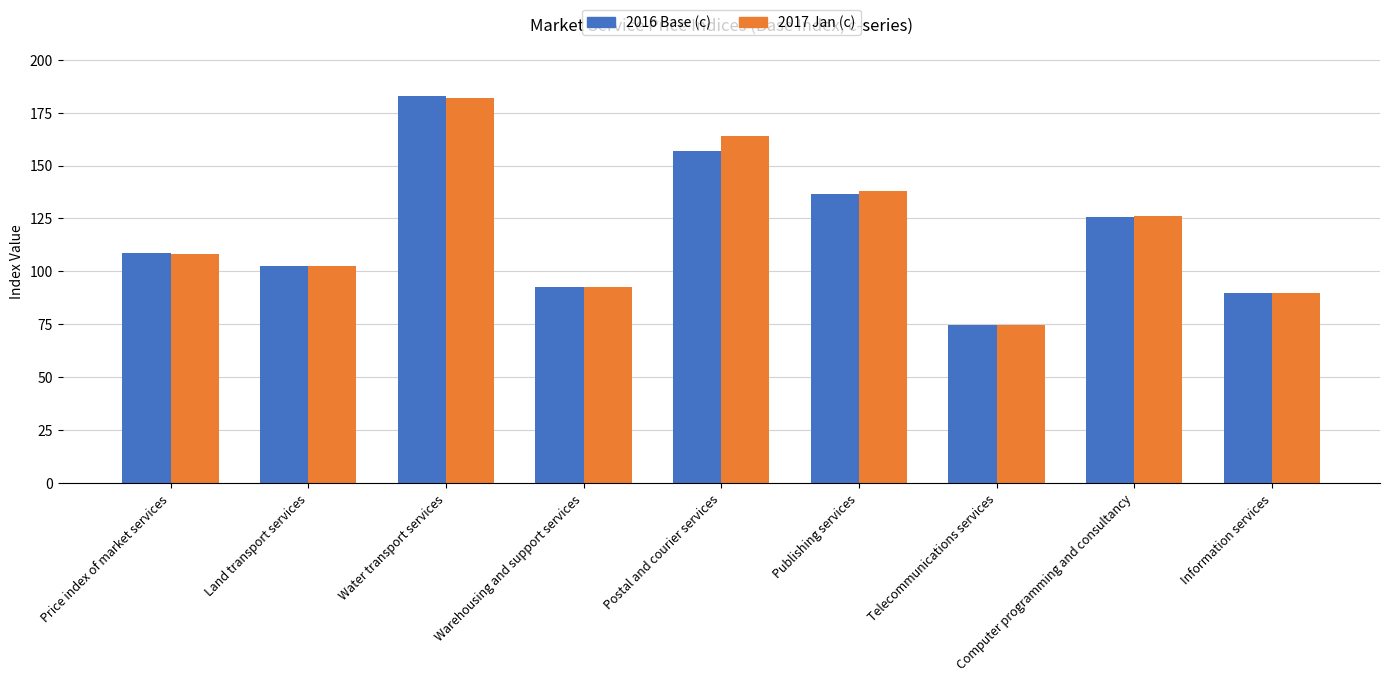

What is the difference between the 2017 Jan (c) values at Information services and Computer programming and consultancy?

36.2